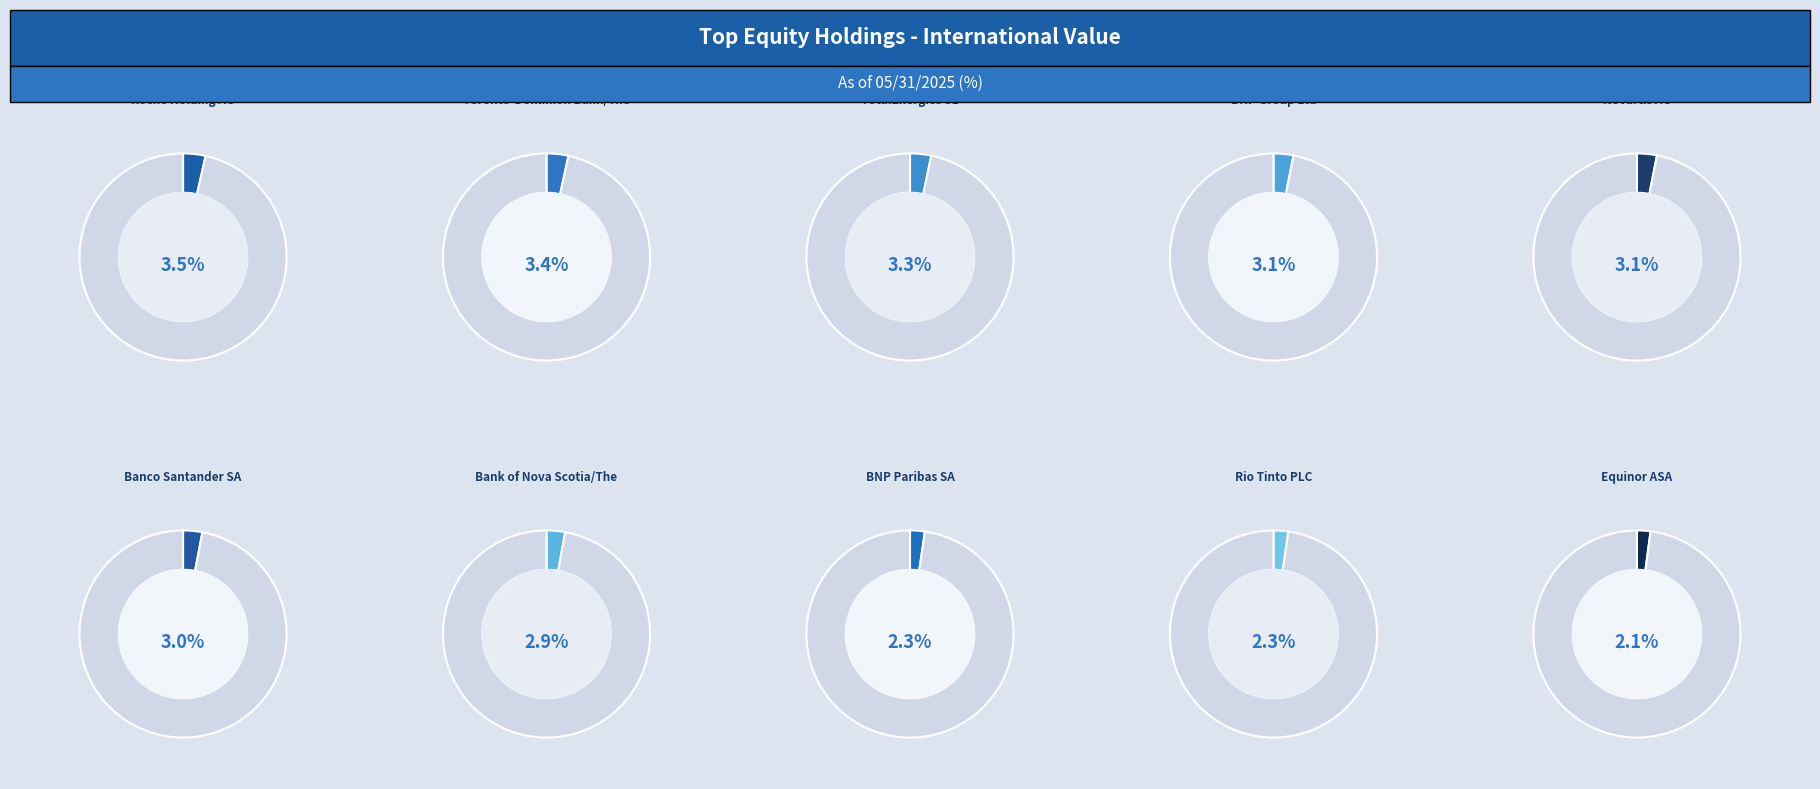

How many slices are in this pie chart?

10